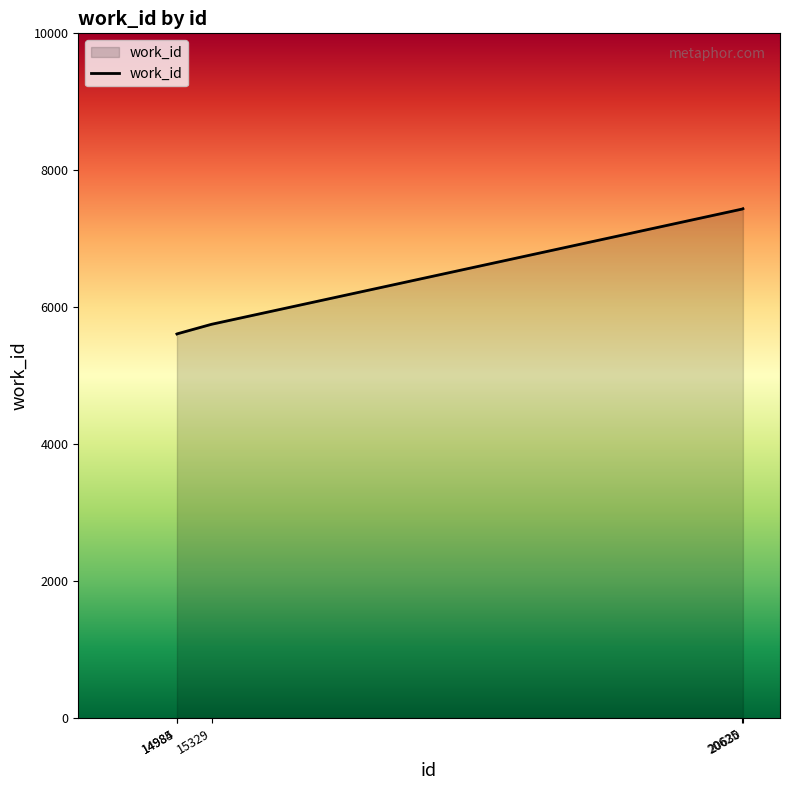

Where is the data nearest to the value 6523?

15329